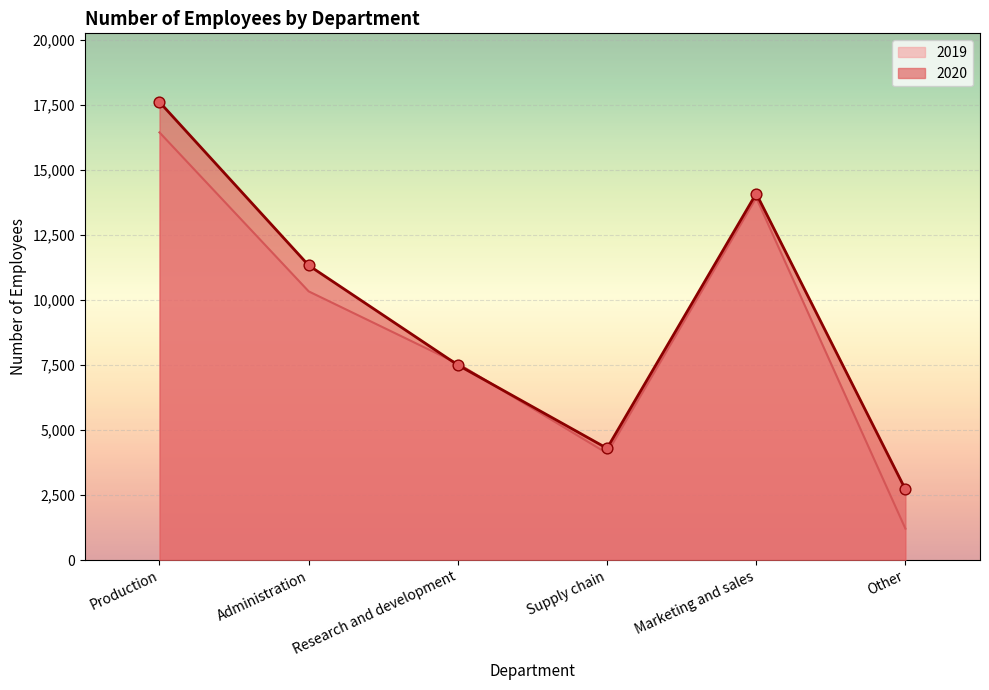

What is the total value across all series at Research and development?

15062